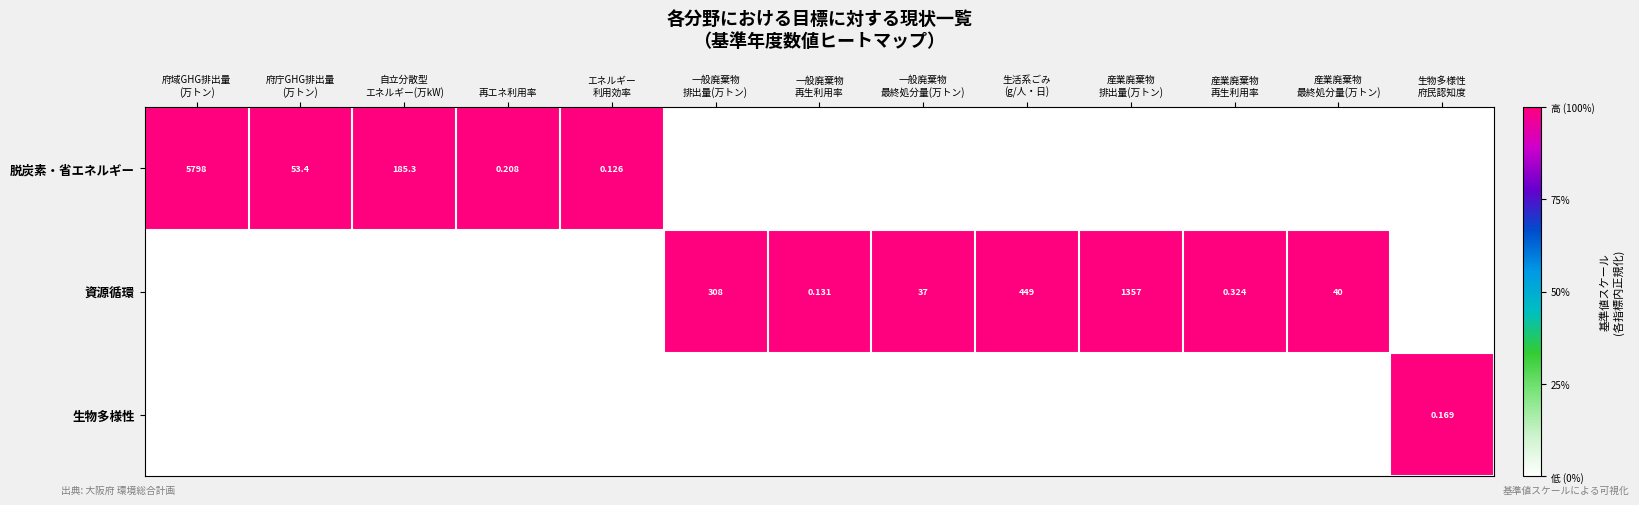

At which category is the sum across all series the highest?

府域GHG排出量
(万トン)